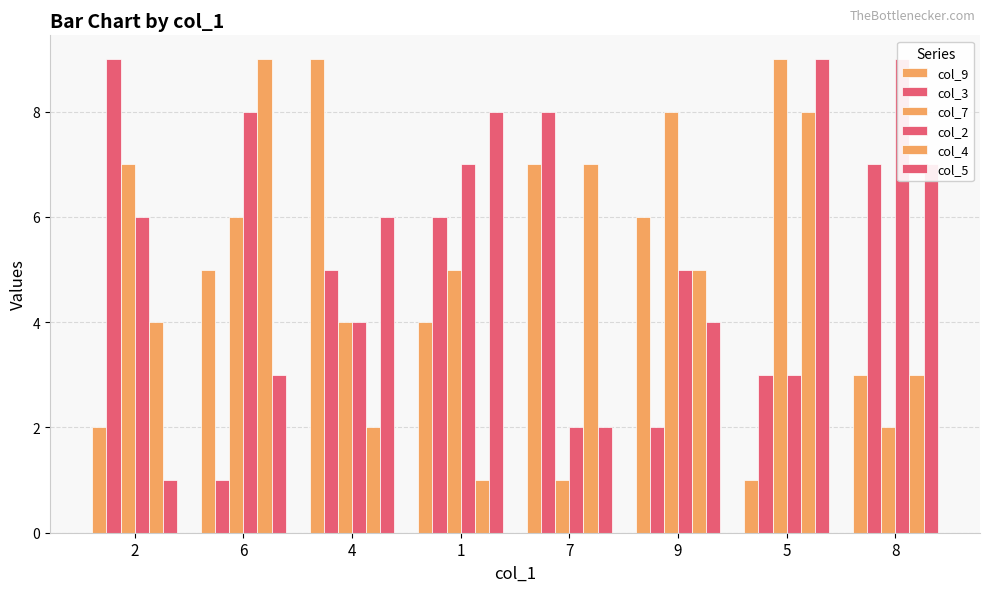

How many bars are there in each group?

6